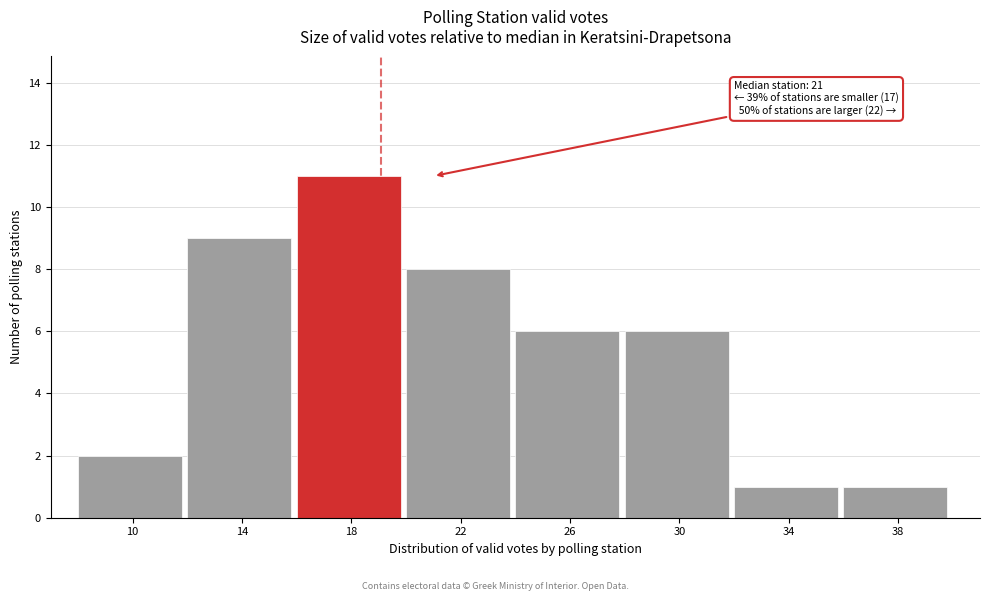

Reading left to right, list all the values displayed in this chart.

2	9	11	8	6	6	1	1